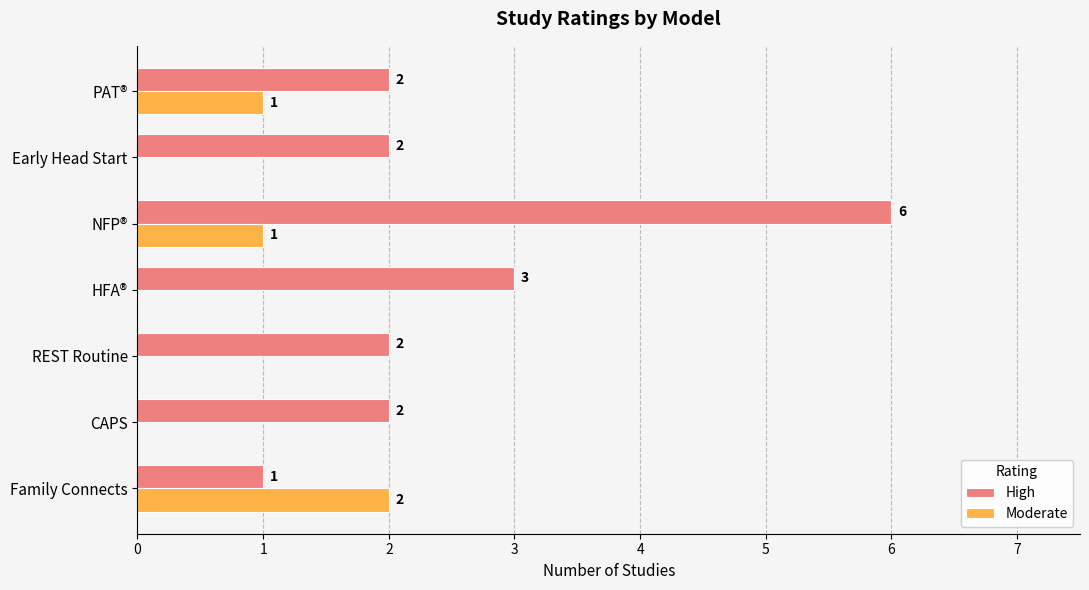

What is the average value of the Moderate series?

1